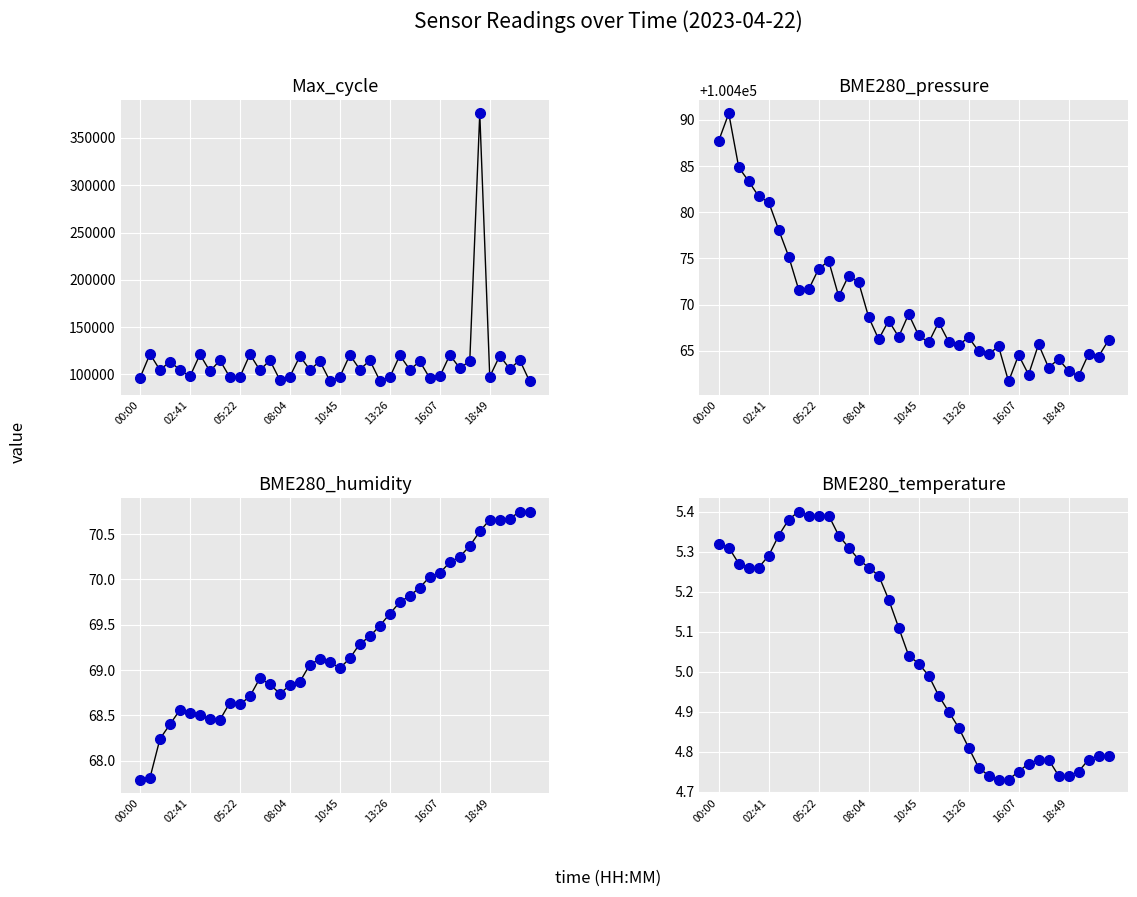

Which series has the largest total across all categories?

Max_cycle